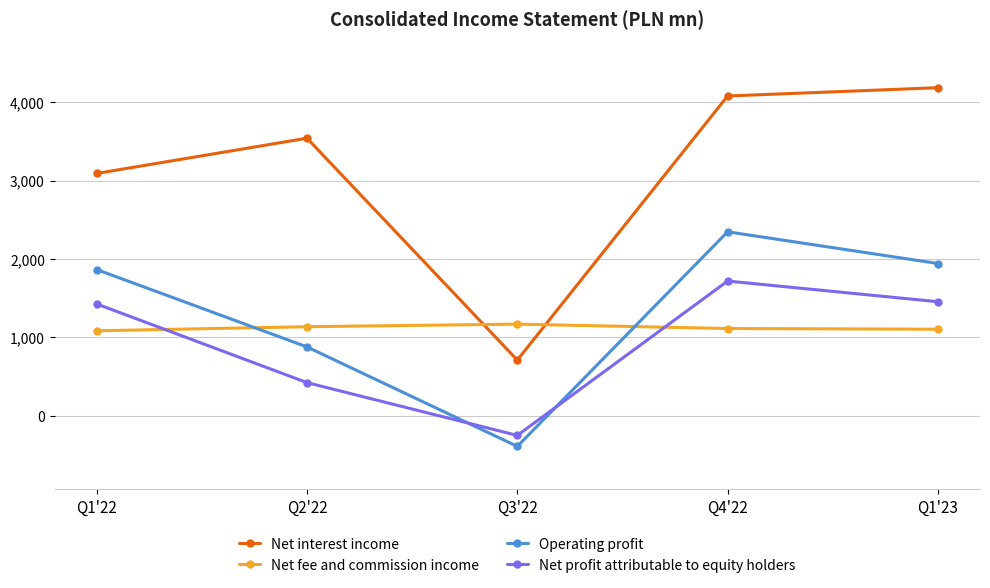

What position from the left is Q2'22?

2